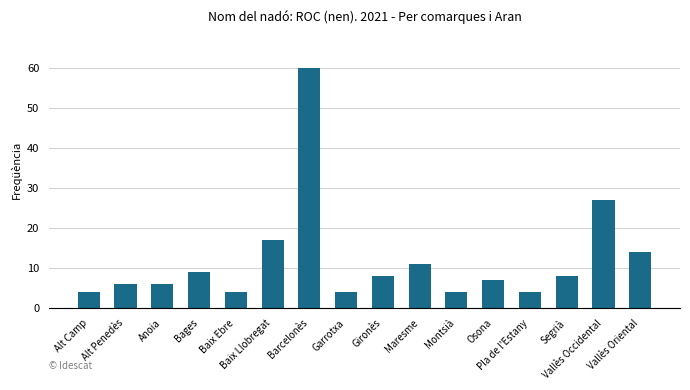

What is the difference between the values at Alt Penedès and Segrià?

2